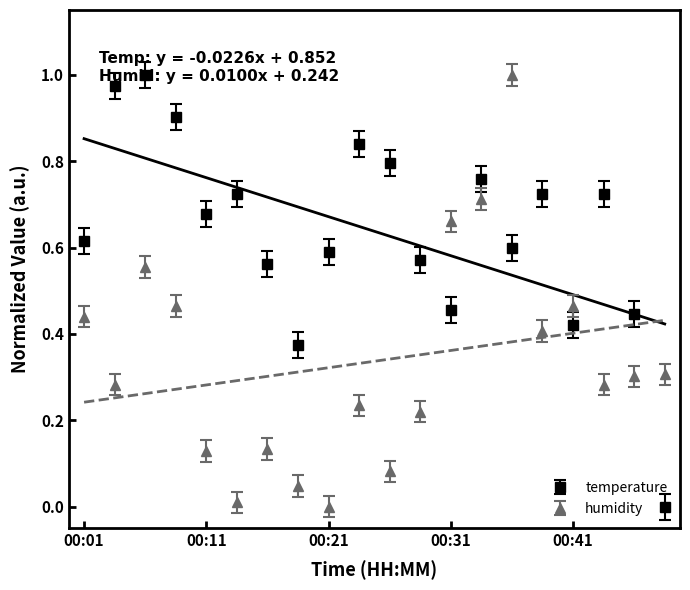

Does the chart display data point markers on the line(s)?

No